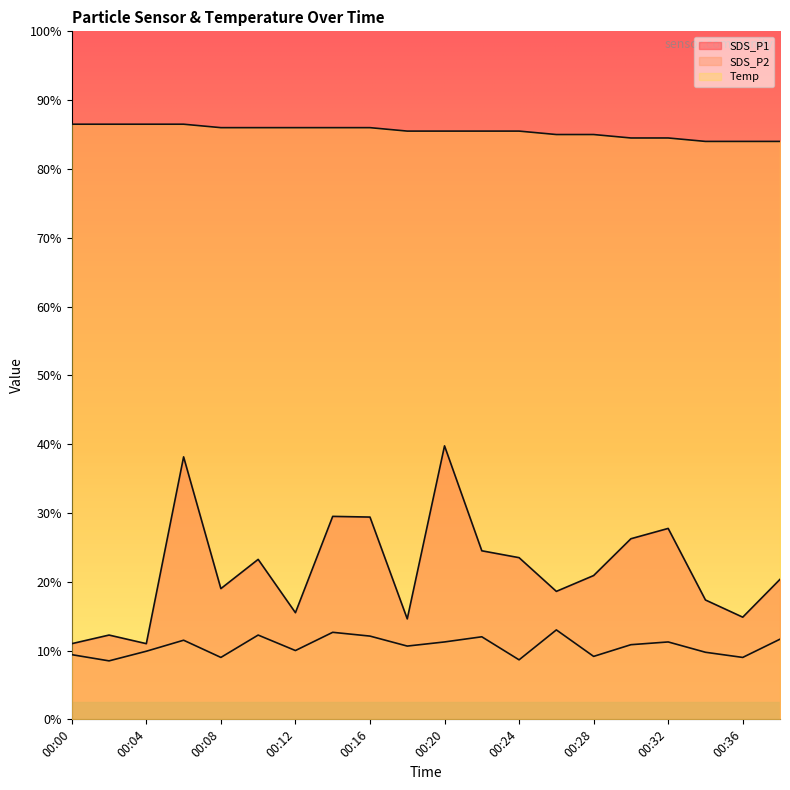

True or false: Temp and SDS_P1 intersect in this chart.

False